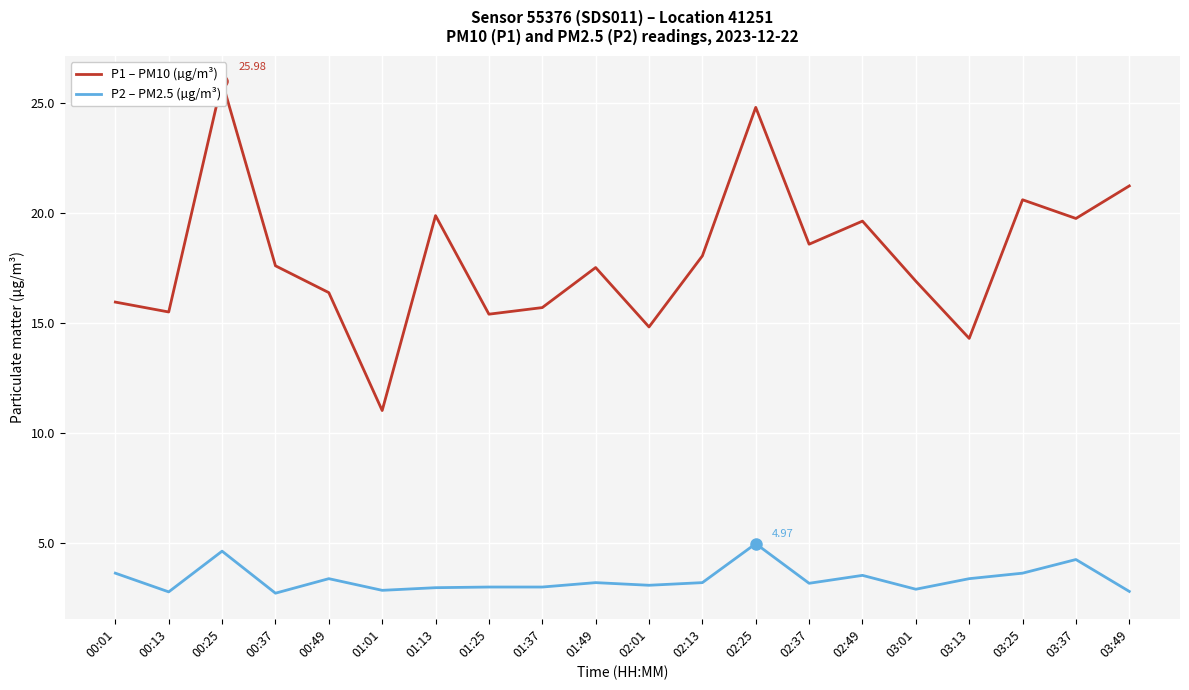

At which category does P1 – PM10 (µg/m³) reach its first local valley?

00:13